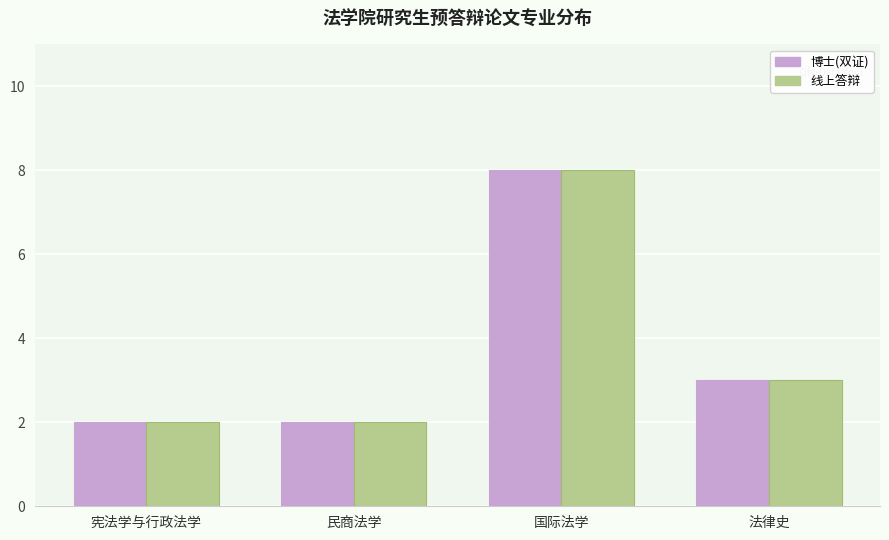

Count the number of categories in the chart.

4